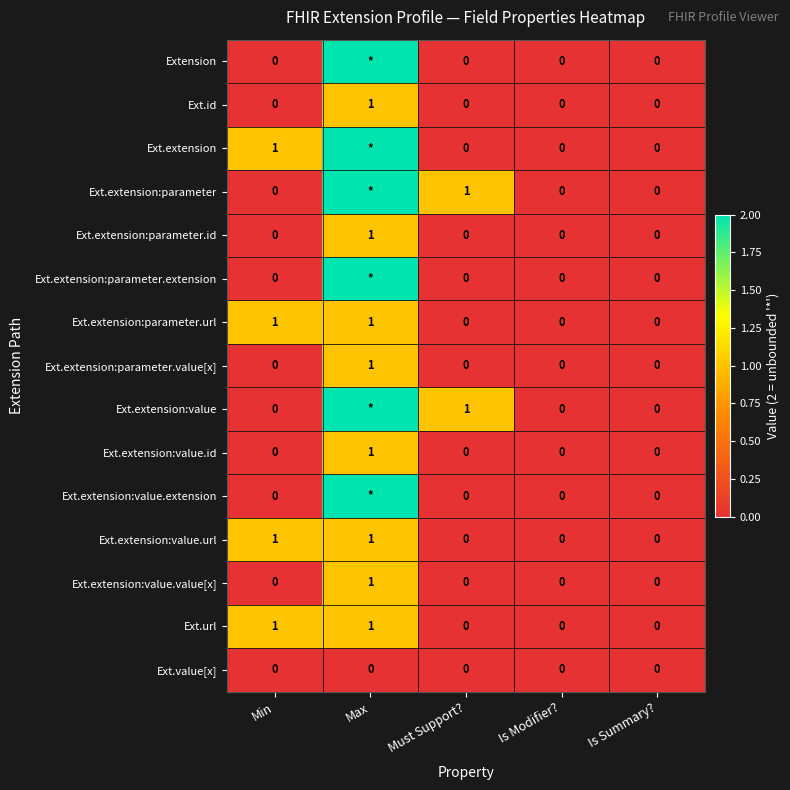

The Ext.extension:value.id series shows 1 at Max. True or false?

True